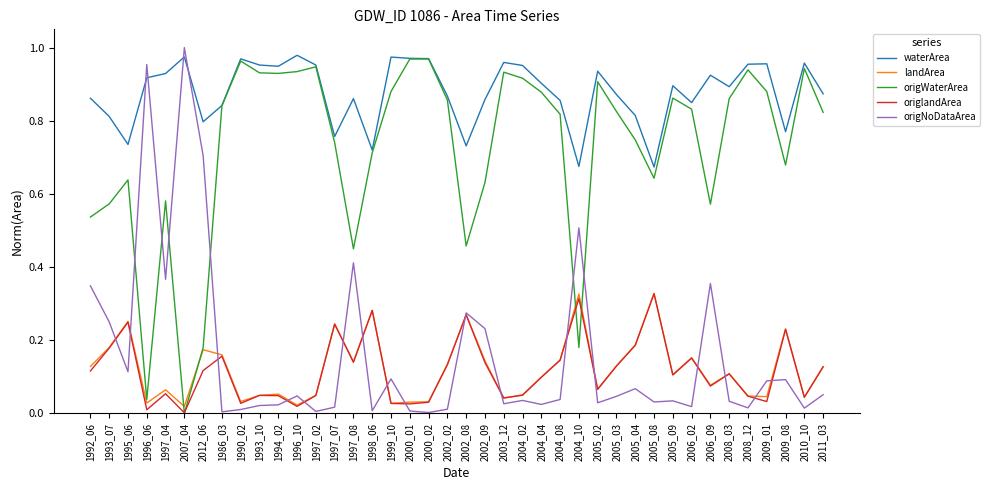

Between 1992_06 and 1997_07, which series saw the biggest shift?

origNoDataArea